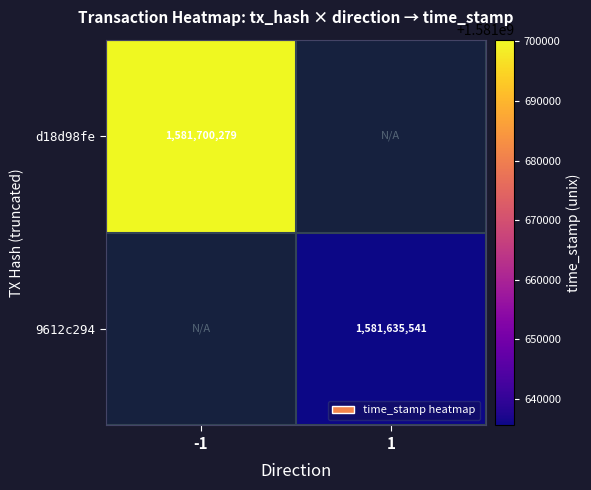

The value of d18d98fe at -1 is 1581700279. True or false?

True